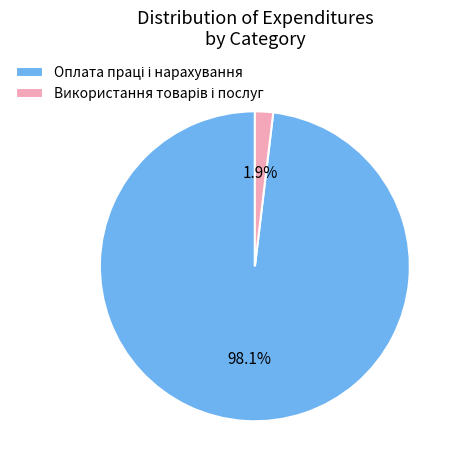

Is there any slice that represents more than half of the pie?

Yes